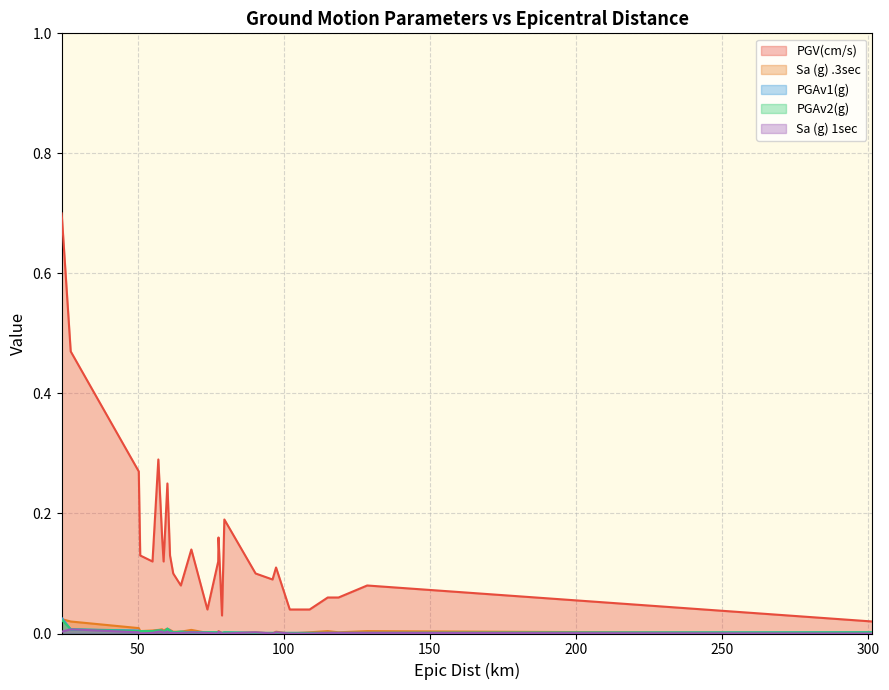

After their last crossing, which series has the higher values: PGAv2(g) or Sa (g) 1sec?

PGAv2(g)